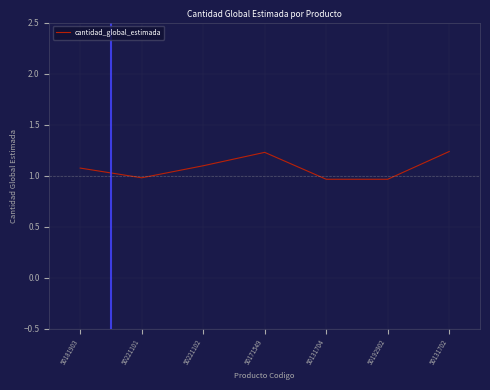

The value at 50131702 is 2.2. True or false?

False